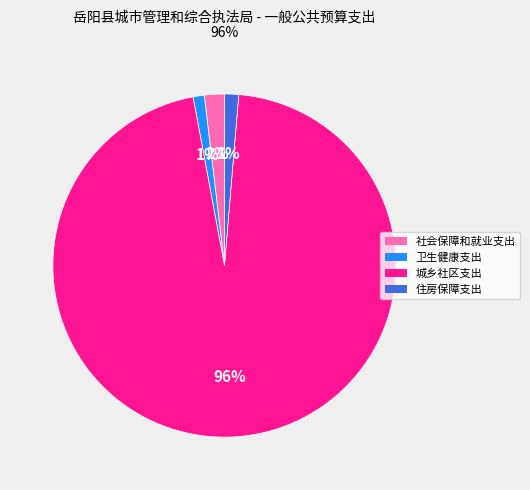

The 城乡社区支出 slice represents 96% of the pie. True or false?

True